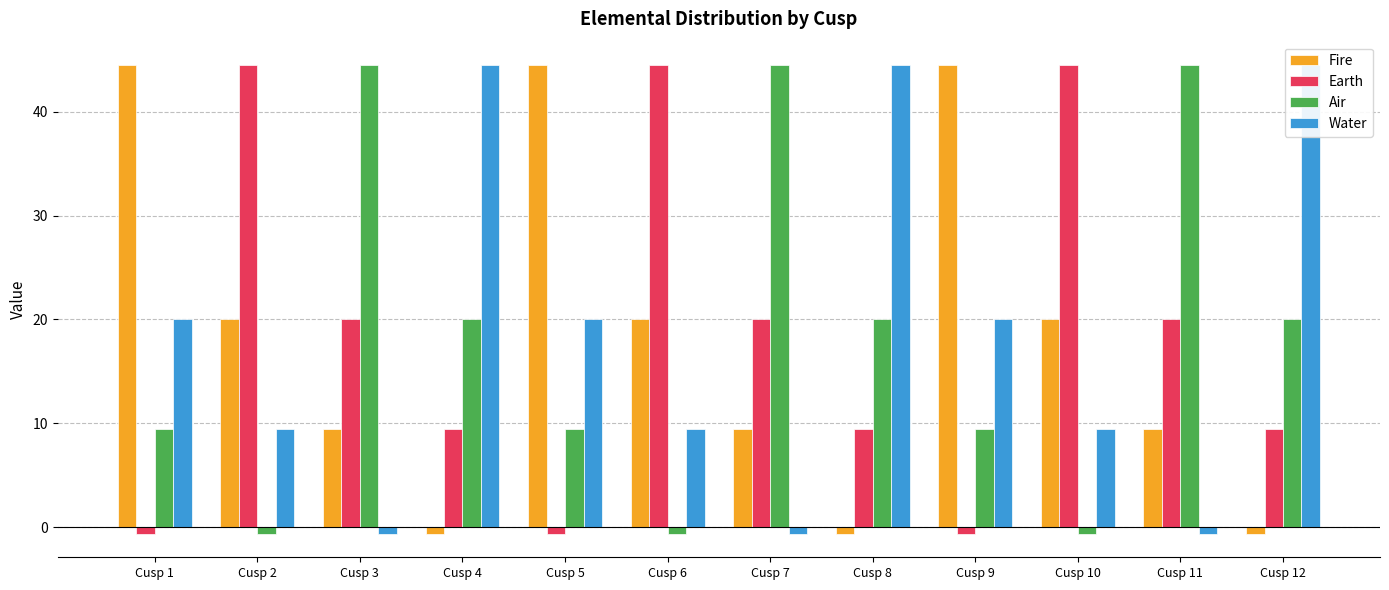

At which category is the sum across all series the highest?

Cusp 1